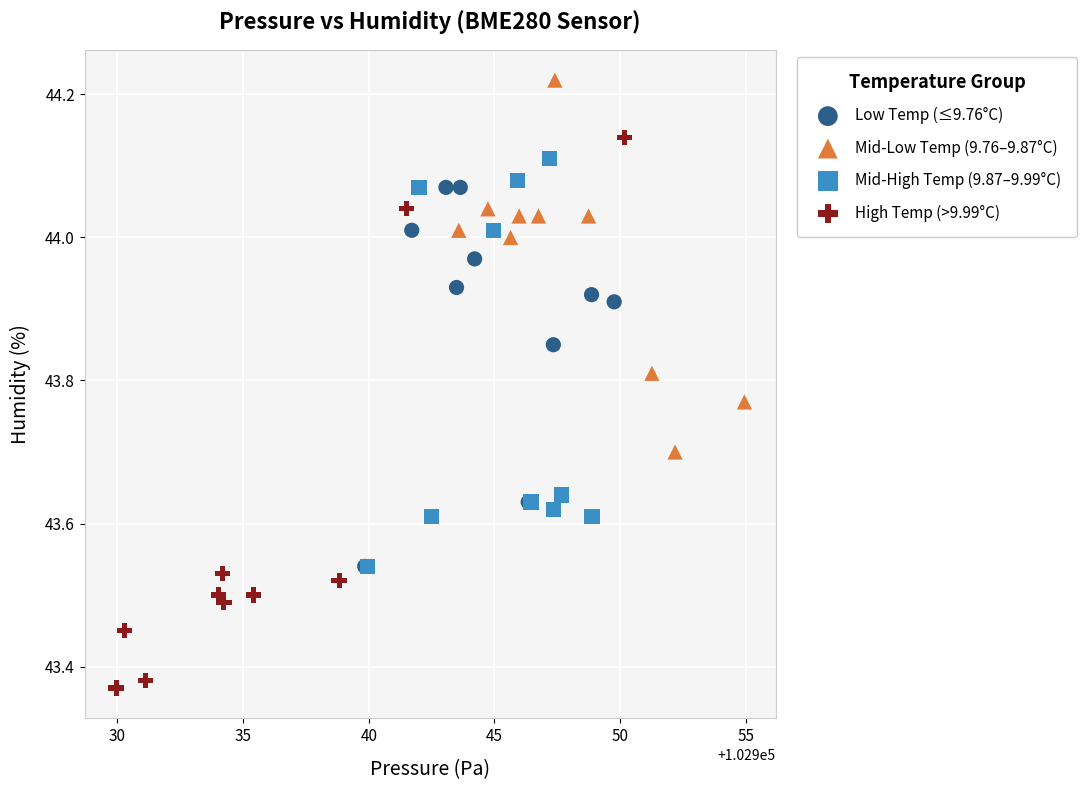

Which series contains the highest Y value?

Mid-Low Temp (9.76–9.87°C)